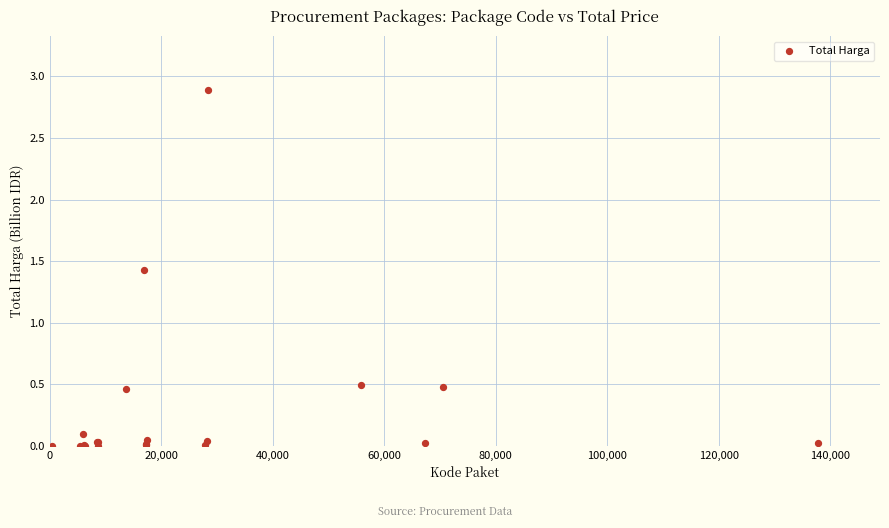

What Y value in the scatter plot is closest to 1?

1.4